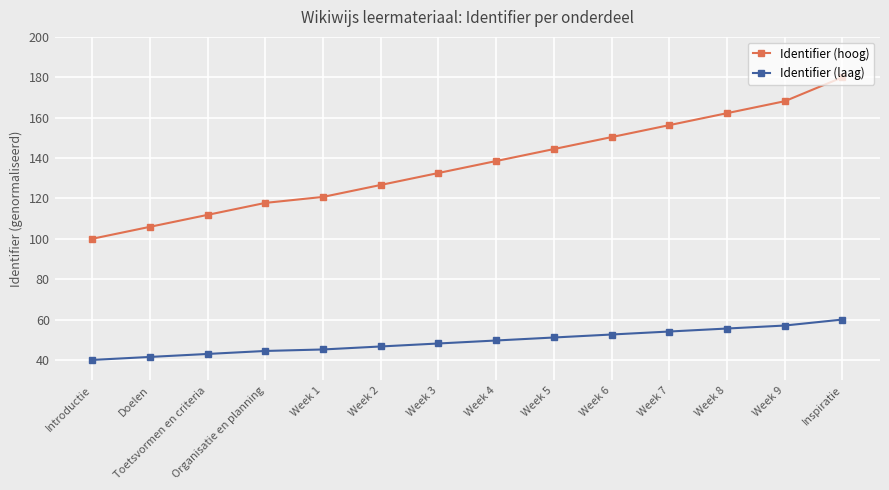

What is the difference between the highest and lowest values at Week 1?

75.6